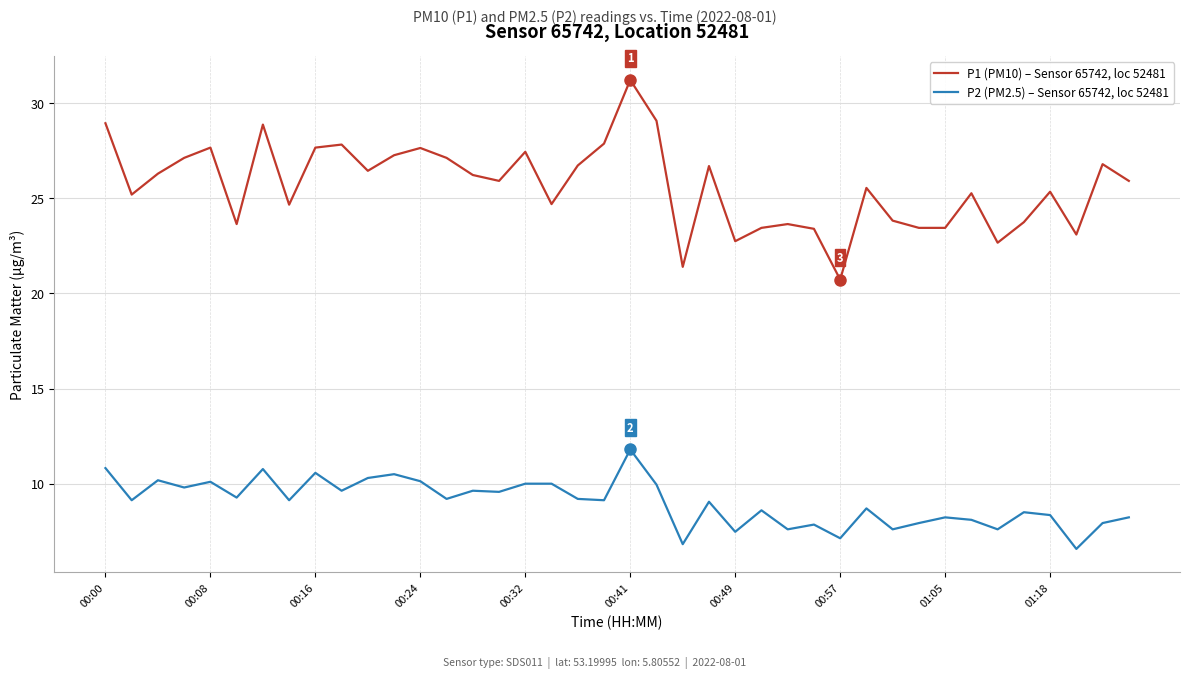

True or false: P2 (PM2.5) – Sensor 65742, loc 52481 and P1 (PM10) – Sensor 65742, loc 52481 intersect in this chart.

False